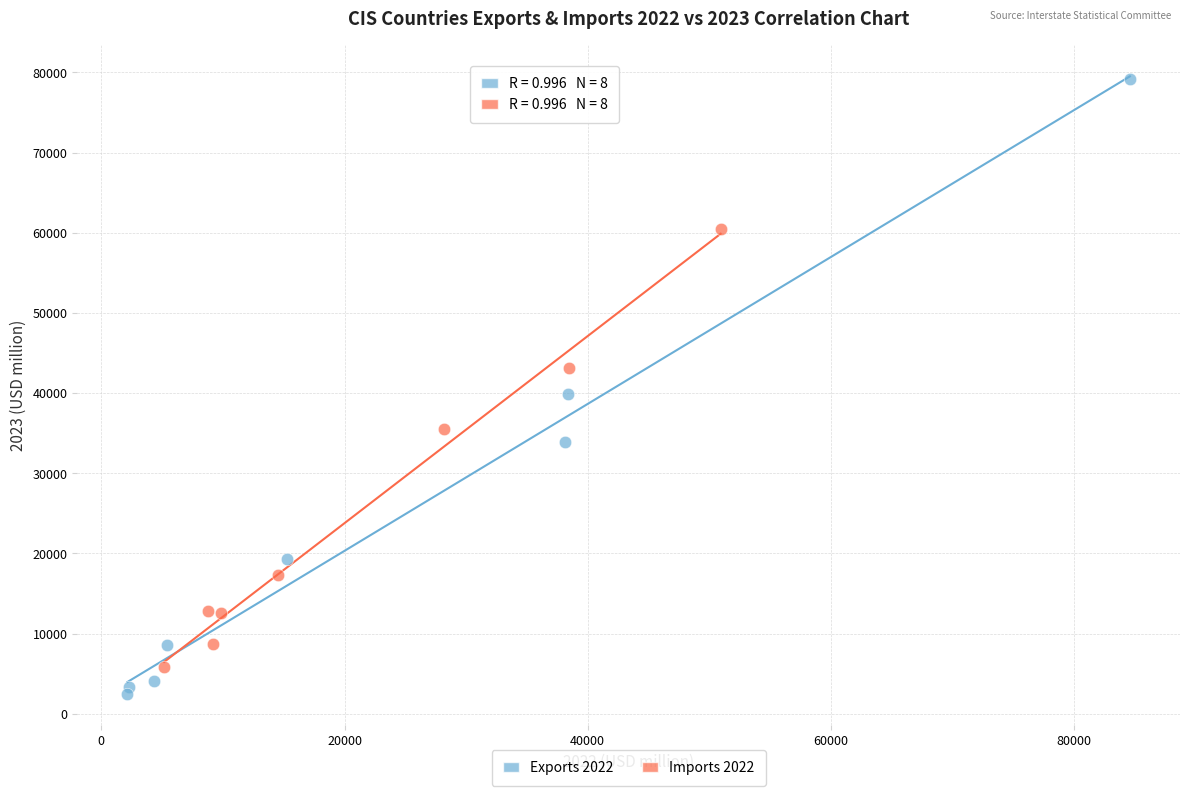

Which series contains the highest Y value?

Exports 2022